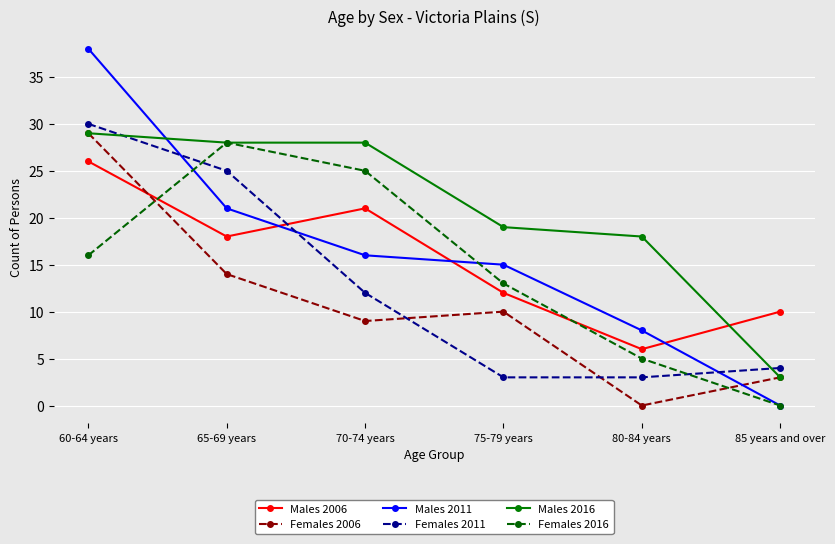

Reading left to right, transcribe all the data shown in this chart.

Males 2006: 60-64 years=26	65-69 years=18	70-74 years=21	75-79 years=12	80-84 years=6	85 years and over=10
Females 2006: 60-64 years=29	65-69 years=14	70-74 years=9	75-79 years=10	80-84 years=0	85 years and over=3
Males 2011: 60-64 years=38	65-69 years=21	70-74 years=16	75-79 years=15	80-84 years=8	85 years and over=0
Females 2011: 60-64 years=30	65-69 years=25	70-74 years=12	75-79 years=3	80-84 years=3	85 years and over=4
Males 2016: 60-64 years=29	65-69 years=28	70-74 years=28	75-79 years=19	80-84 years=18	85 years and over=3
Females 2016: 60-64 years=16	65-69 years=28	70-74 years=25	75-79 years=13	80-84 years=5	85 years and over=0